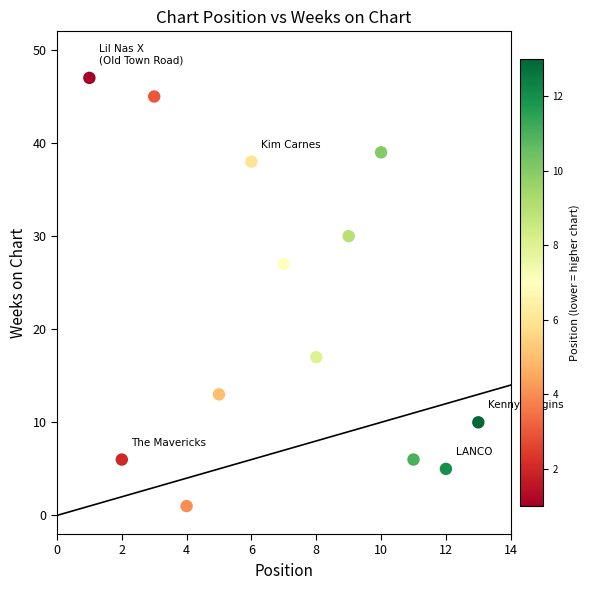

What Y value in the scatter plot is closest to 24?

27